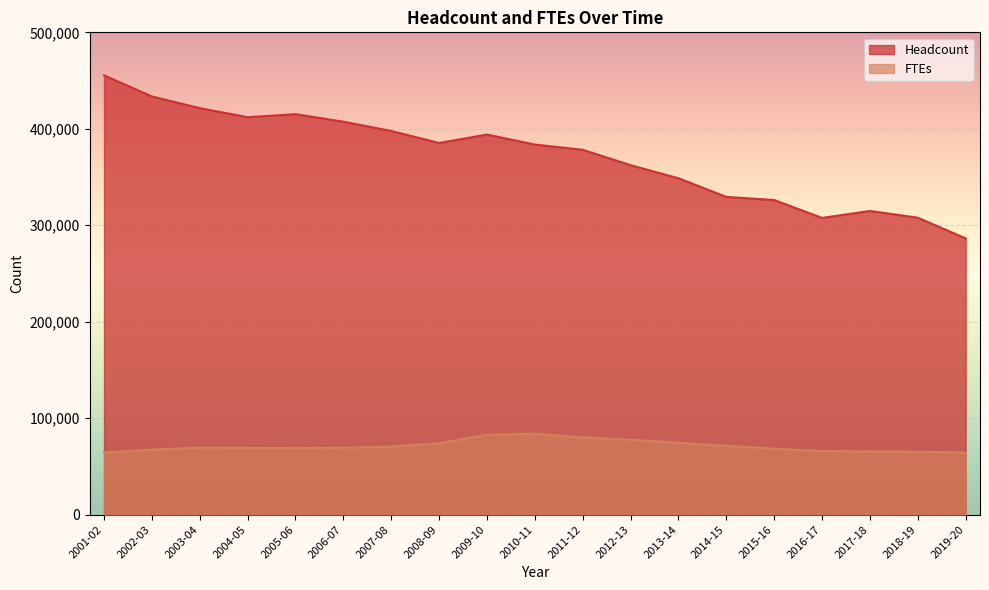

What is the label of the 6th point from the left?

2006-07